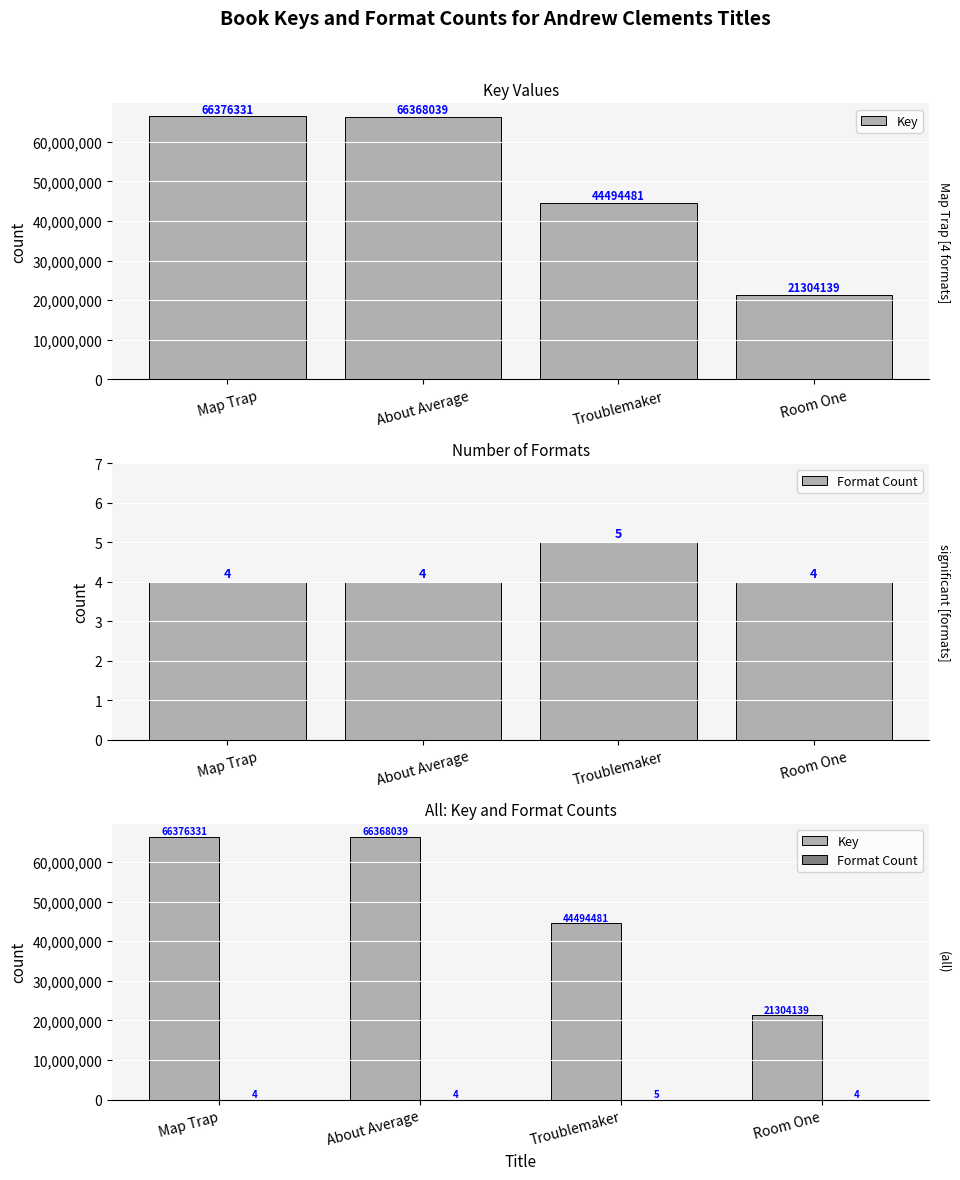

Between Map Trap and Room One, which is larger?

Map Trap